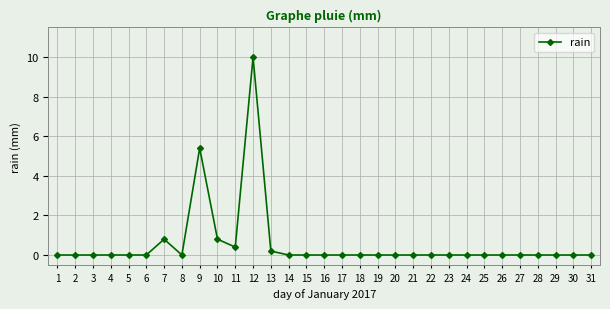

Which has a higher value, 20 or 10?

10